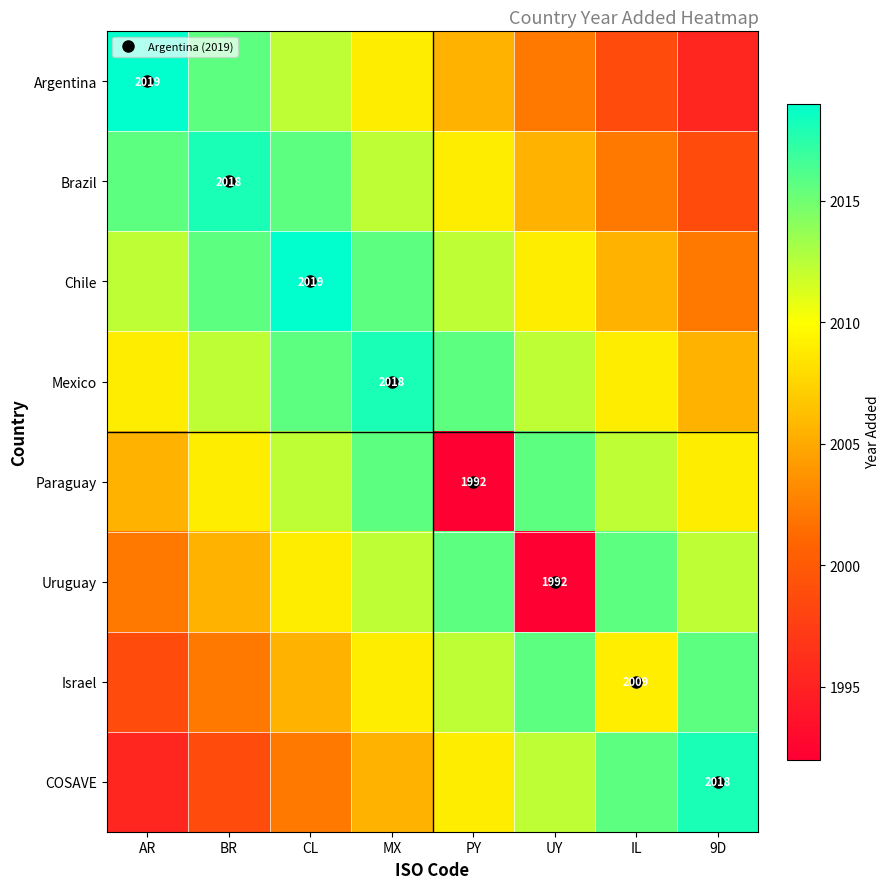

What is the total value across all series at AR?

16057.5